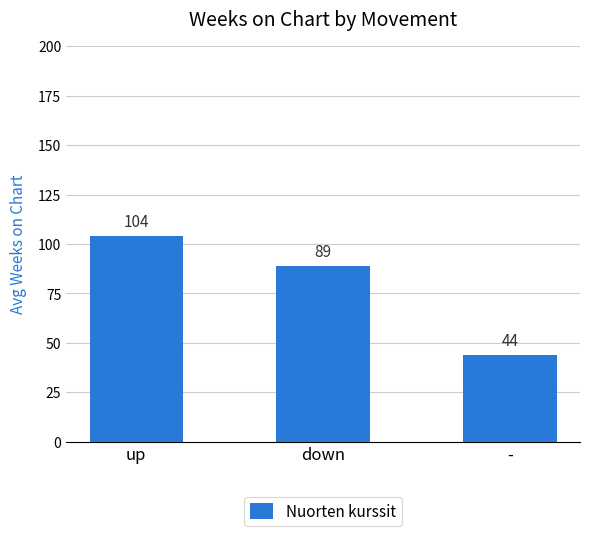

Reading left to right, extract all data points from this chart.

up=104	down=89	-=44